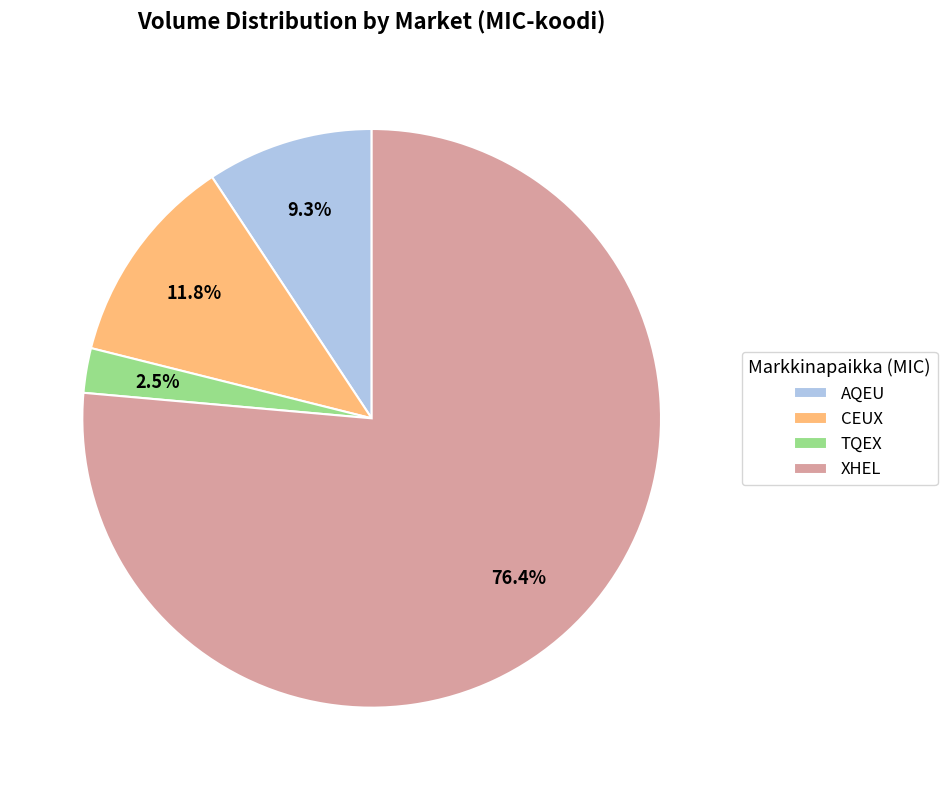

How many slices are in this pie chart?

4